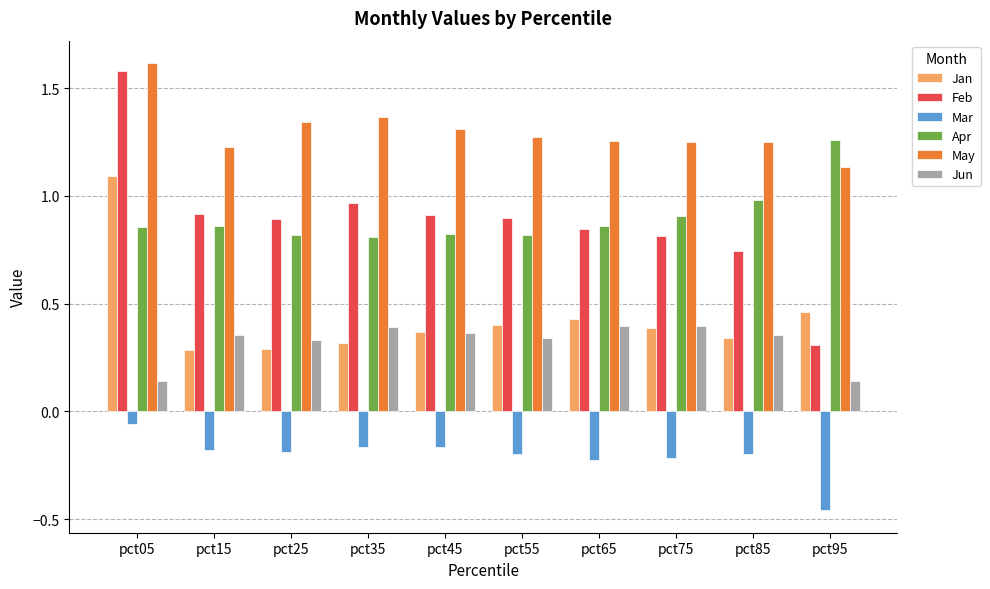

What is the sum of all Mar values?

-2.1